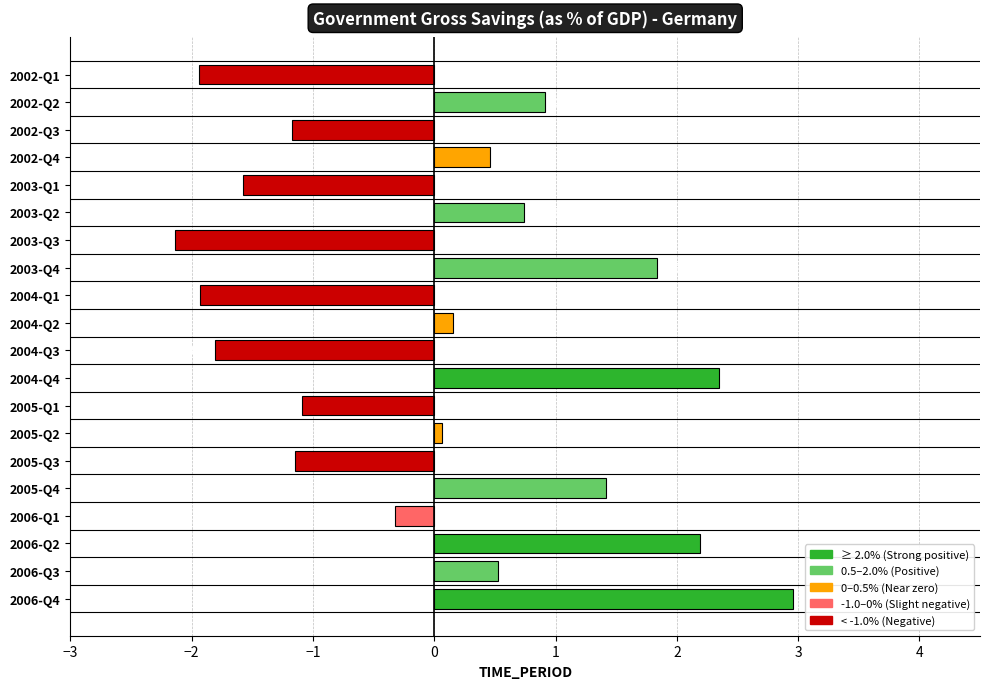

How many data points are less than 0?

9